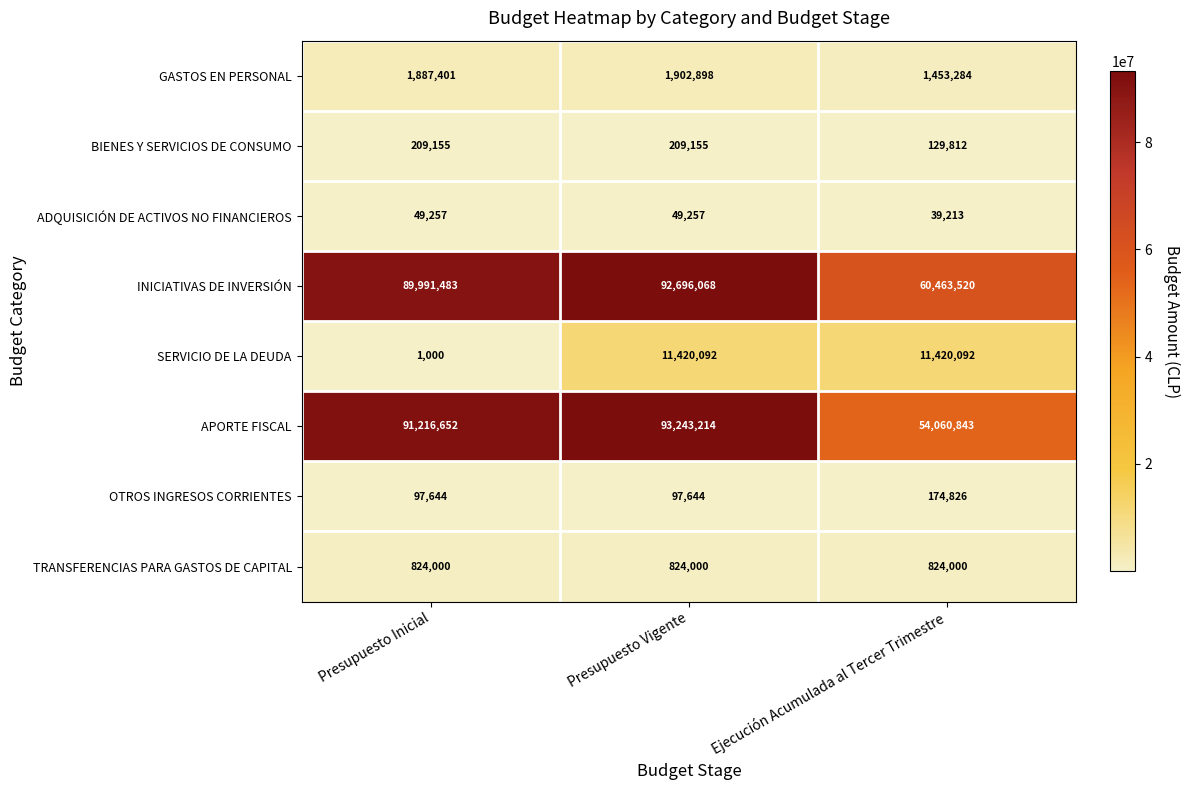

What is the smallest value displayed?

1000